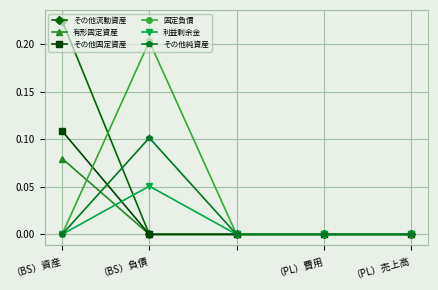

What are all the series names shown in the legend?

その他流動資産, 有形固定資産, その他固定資産, 固定負債, 利益剰余金, その他純資産